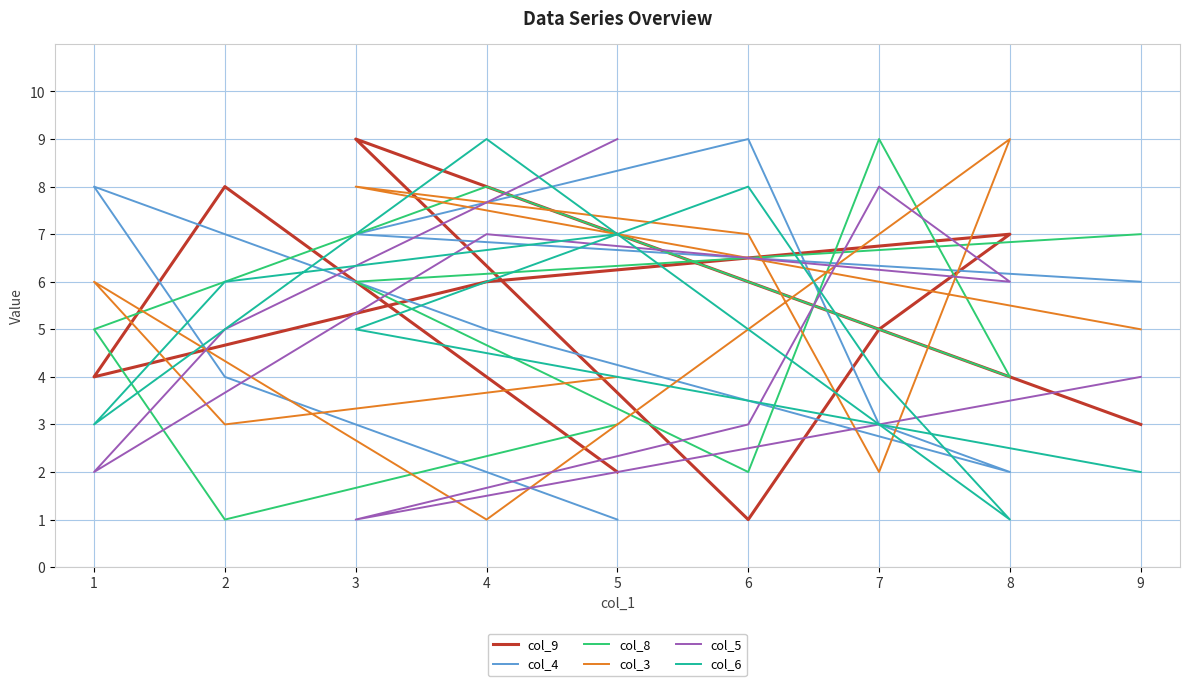

Is it true that col_8 equals 6 at 3?

True